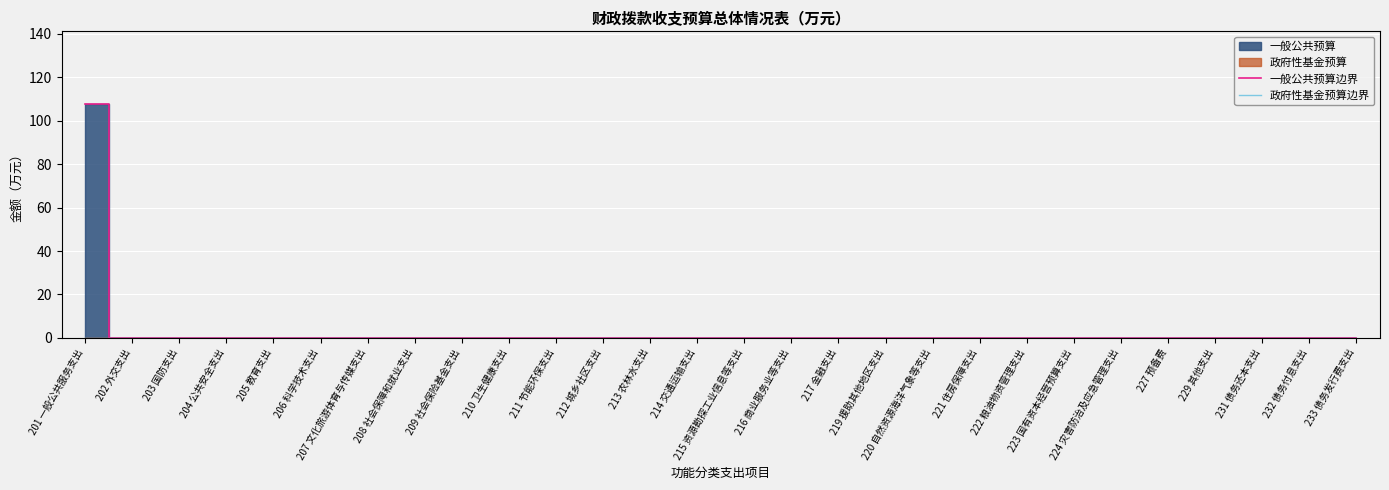

Reading right to left, extract all data points from this chart.

一般公共预算边界: 233 债务发行费支出=0.0	232 债务付息支出=0.0	231 债务还本支出=0.0	229 其他支出=0.0	227 预备费=0.0	224 灾害防治及应急管理支出=0.0	223 国有资本经营预算支出=0.0	222 粮油物资管理支出=0.0	221 住房保障支出=0.0	220 自然资源海洋气象等支出=0.0	219 援助其他地区支出=0.0	217 金融支出=0.0	216 商业服务业等支出=0.0	215 资源勘探工业信息等支出=0.0	214 交通运输支出=0.0	213 农林水支出=0.0	212 城乡社区支出=0.0	211 节能环保支出=0.0	210 卫生健康支出=0.0	209 社会保险基金支出=0.0	208 社会保障和就业支出=0.0	207 文化旅游体育与传媒支出=0.0	206 科学技术支出=0.0	205 教育支出=0.0	204 公共安全支出=0.0	203 国防支出=0.0	202 外交支出=0.0	201 一般公共服务支出=107.8
政府性基金预算边界: 233 债务发行费支出=0.0	232 债务付息支出=0.0	231 债务还本支出=0.0	229 其他支出=0.0	227 预备费=0.0	224 灾害防治及应急管理支出=0.0	223 国有资本经营预算支出=0.0	222 粮油物资管理支出=0.0	221 住房保障支出=0.0	220 自然资源海洋气象等支出=0.0	219 援助其他地区支出=0.0	217 金融支出=0.0	216 商业服务业等支出=0.0	215 资源勘探工业信息等支出=0.0	214 交通运输支出=0.0	213 农林水支出=0.0	212 城乡社区支出=0.0	211 节能环保支出=0.0	210 卫生健康支出=0.0	209 社会保险基金支出=0.0	208 社会保障和就业支出=0.0	207 文化旅游体育与传媒支出=0.0	206 科学技术支出=0.0	205 教育支出=0.0	204 公共安全支出=0.0	203 国防支出=0.0	202 外交支出=0.0	201 一般公共服务支出=0.0